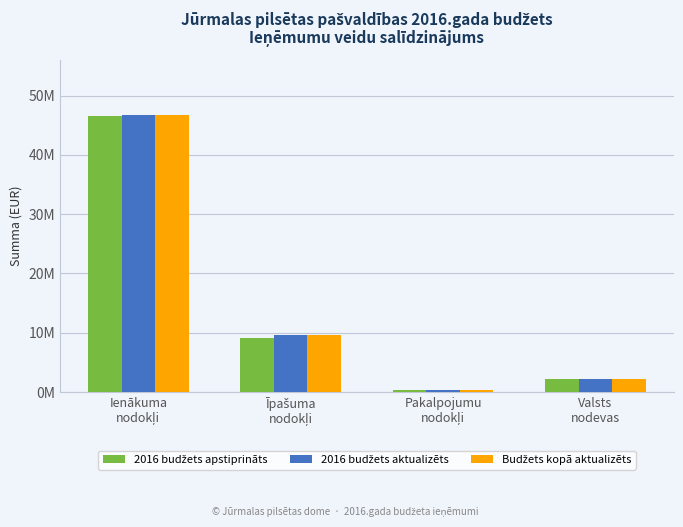

Are the bars horizontal?

No